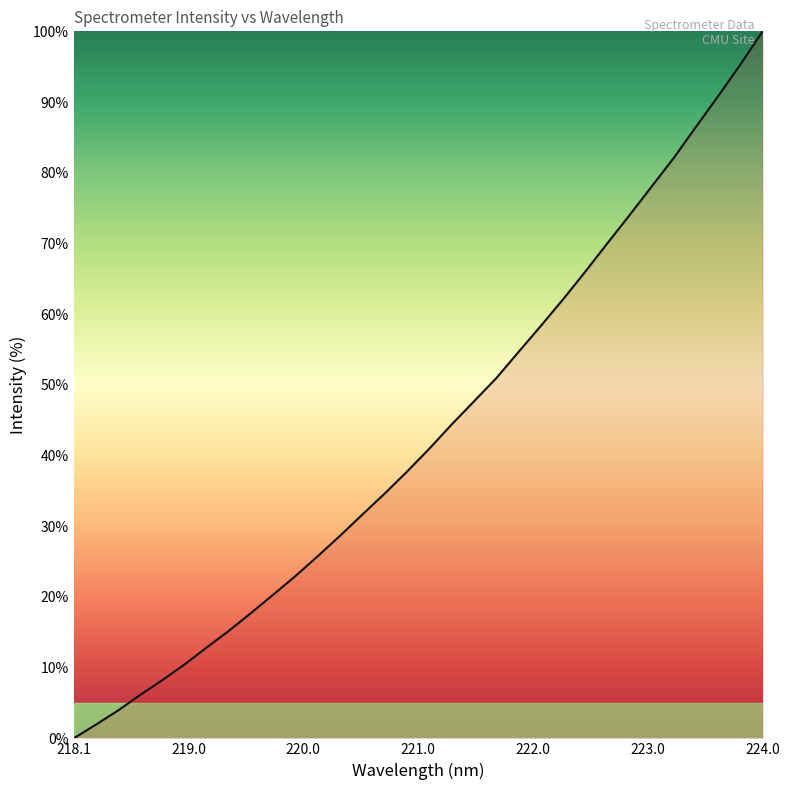

What is the sum of all values?

1380.6